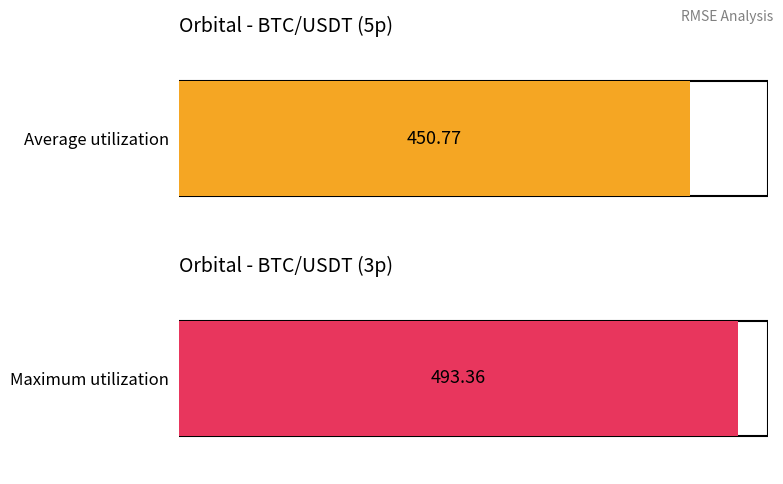

Which series has the largest total across all categories?

Maximum utilization